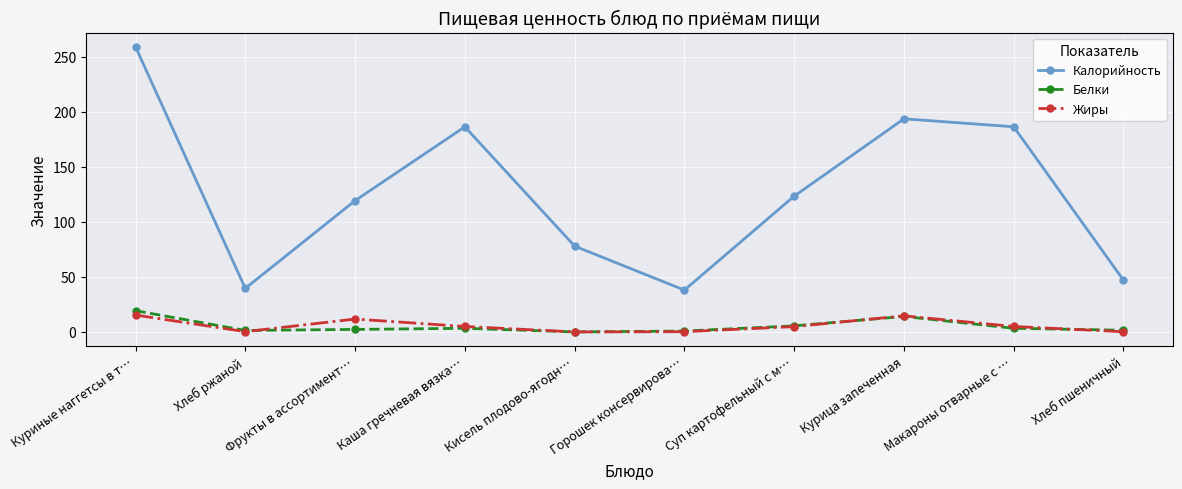

The Калорийность series shows 187.1 at Фрукты в ассортимент…. True or false?

False